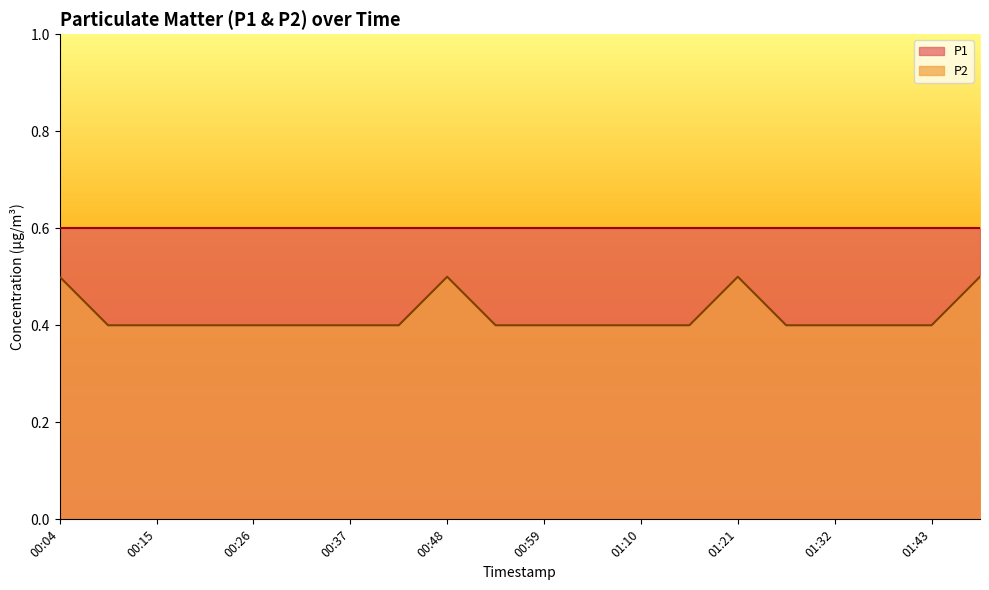

What is the difference between the maximum and minimum values?

0.1